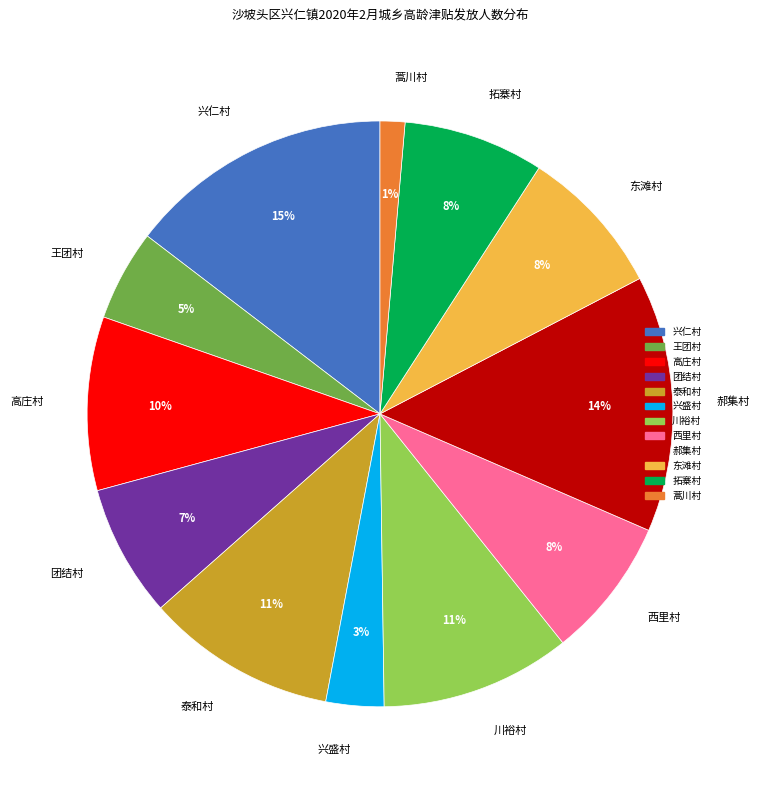

To the nearest percent, what is the difference between the 王团村 and 高庄村 slice percentages?

5%